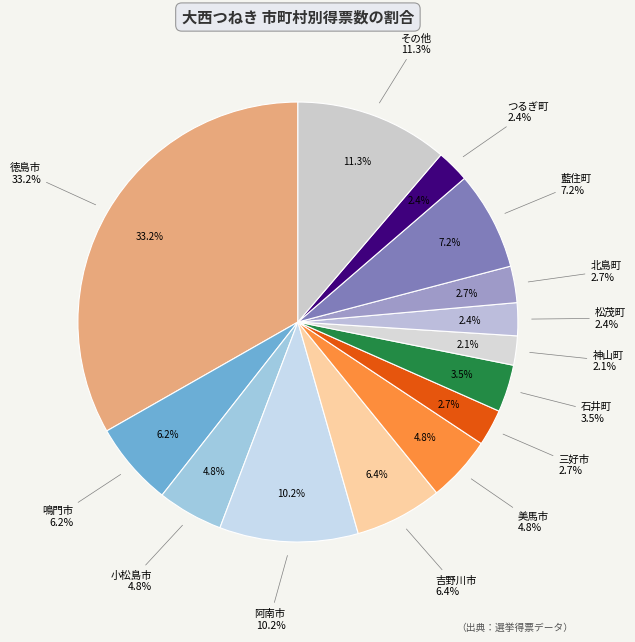

True or false: 阿南市 accounts for 10% of the total.

True